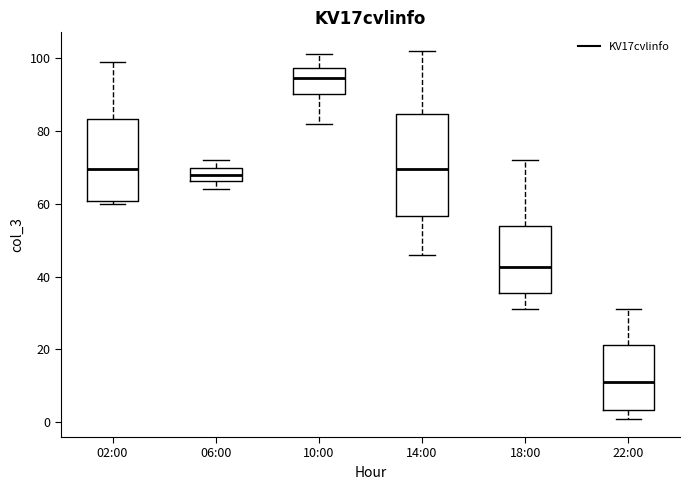

Reading left to right, read every box against the y-axis: the position of its median line, the range the box covers, and the ends of its whiskers. The values are not printed on the chart, so give them approximately, as read against the axis.

02:00: median 70, box 60 to 84, whiskers 60 (just below the box's lower edge) to 100
06:00: median 68, box 66 to 70, whiskers 64 to 72
10:00: median 94, box 90 to 98, whiskers 82 to 102
14:00: median 70, box 56 to 84, whiskers 46 to 102
18:00: median 42, box 36 to 54, whiskers 32 to 72
22:00: median 12, box 4 to 22, whiskers 2 to 32